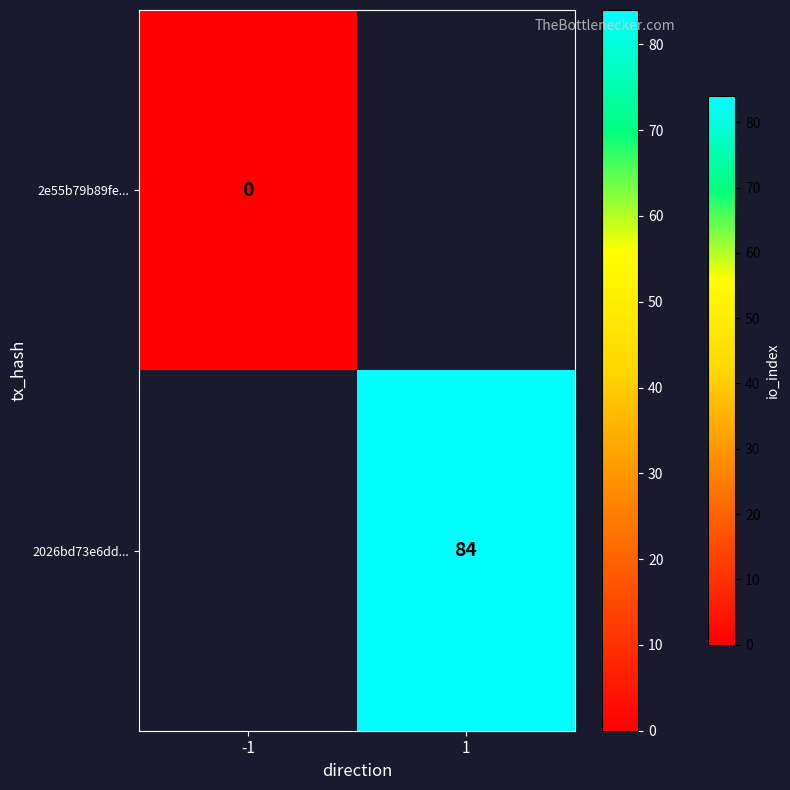

Is the value of 2026bd73e6dd... at 1 greater than the value of 2e55b79b89fe... at -1?

Yes